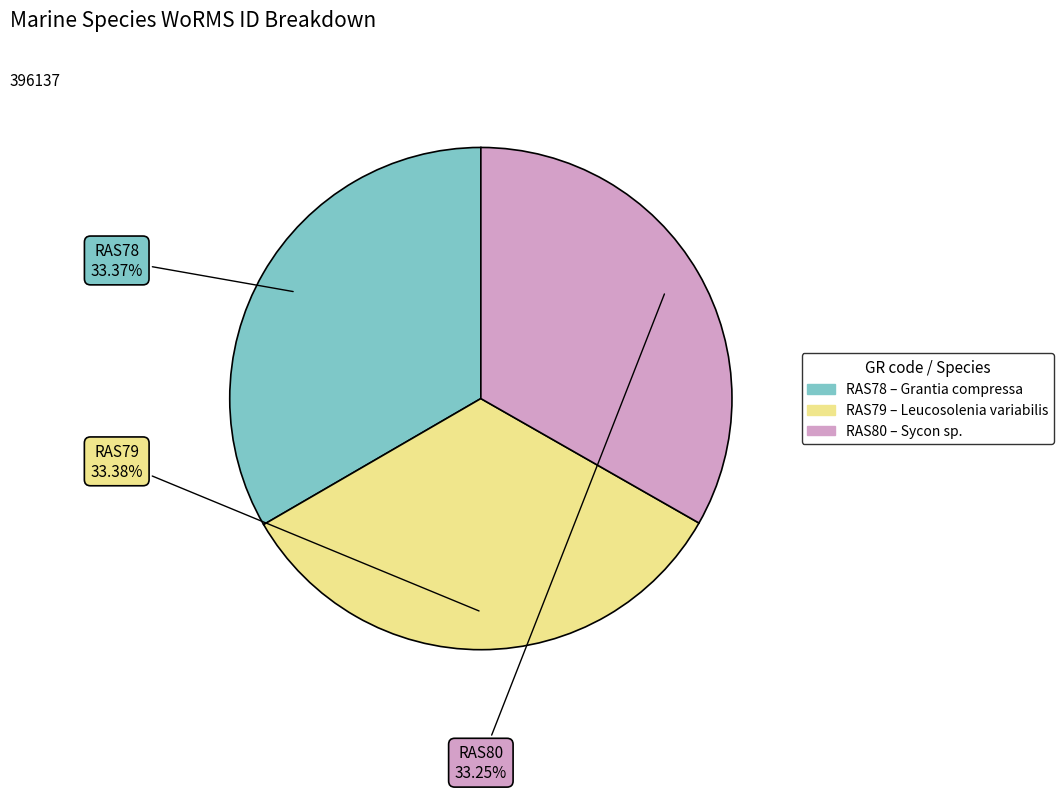

True or false: RAS78 accounts for 21% of the total.

False